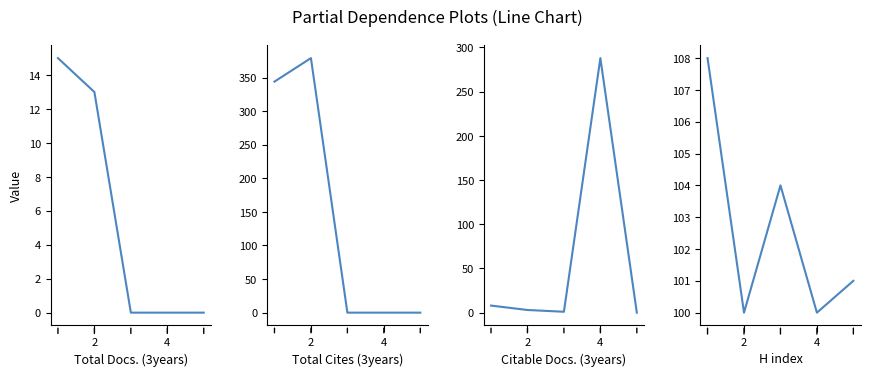

What are all the series names shown in the legend?

Total Docs. (3years), Total Cites (3years), Citable Docs. (3years), H index